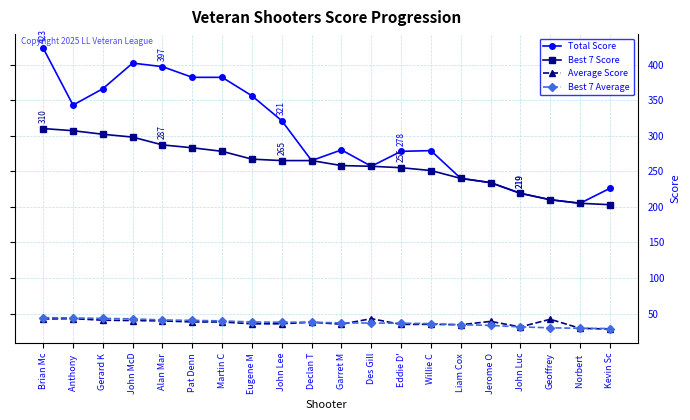

What is the value of the Total Score point at the 13th from the left?

278.0